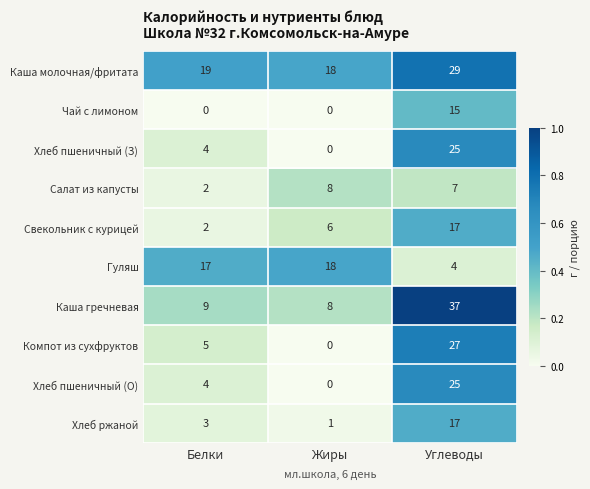

Which series changed the most between Жиры and Углеводы?

Каша гречневая